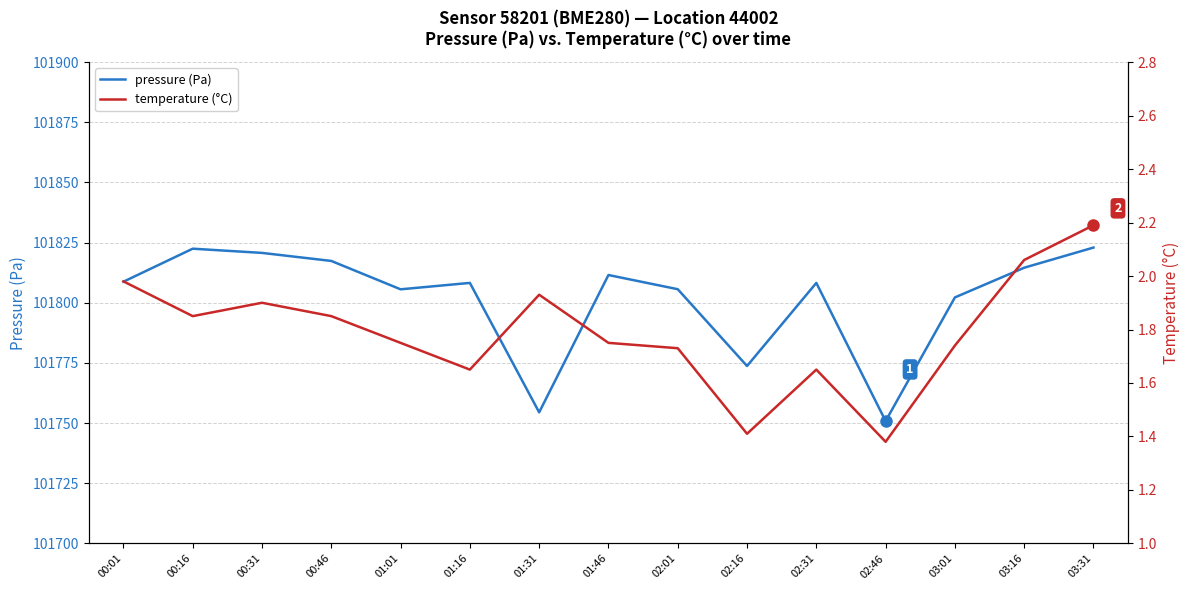

Is this an area chart (filled region under the line)?

No